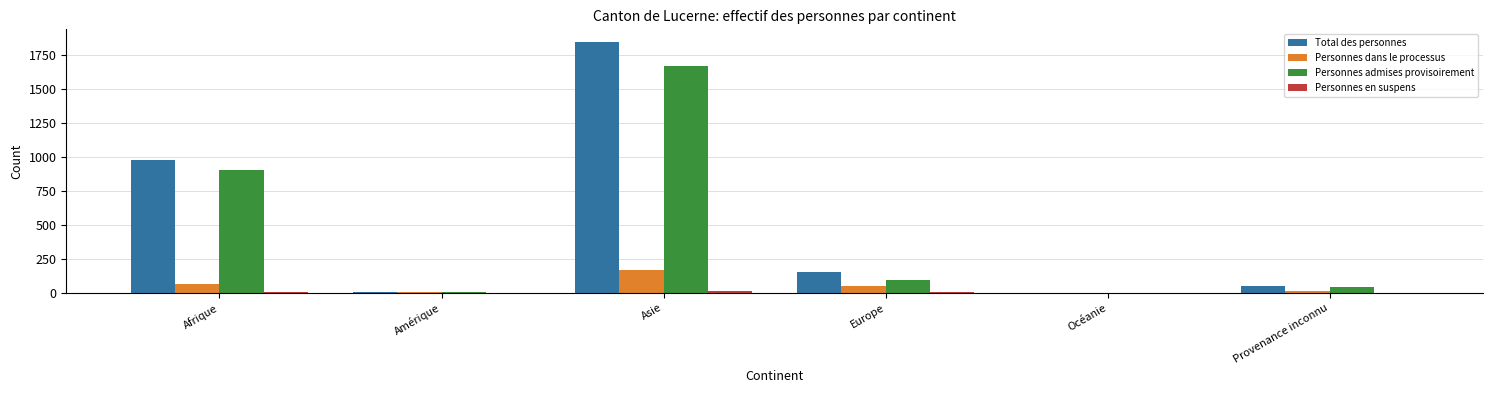

What is the sum of all Personnes dans le processus values?

290